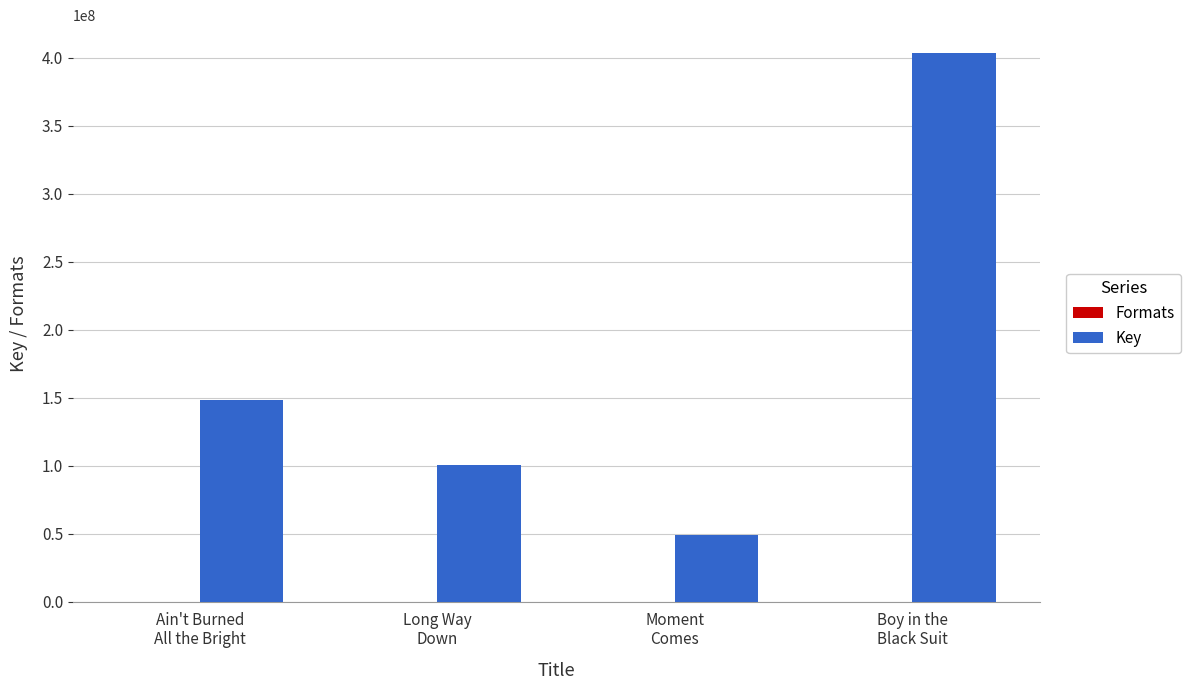

How many groups of bars are there?

4